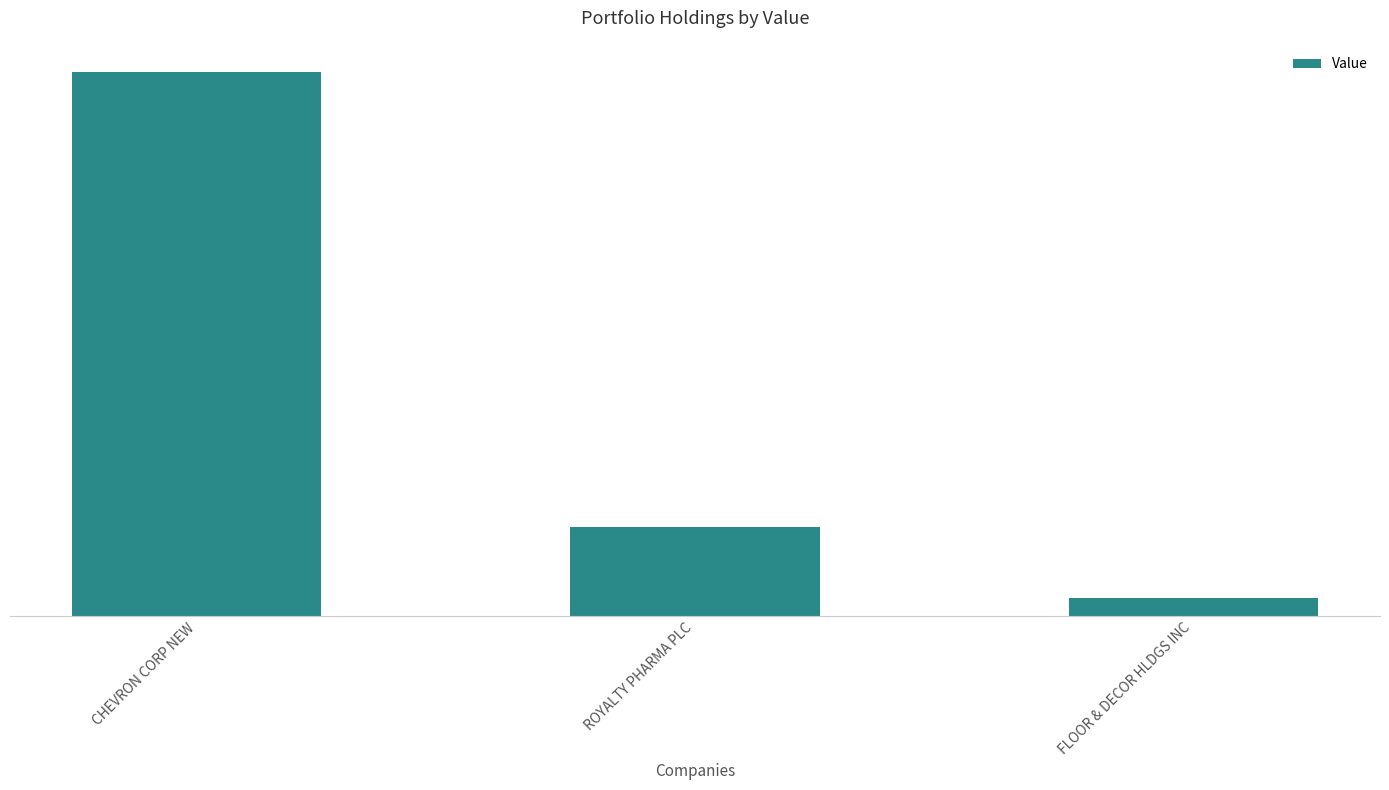

What is the label of the 3rd bar from the right?

CHEVRON CORP NEW